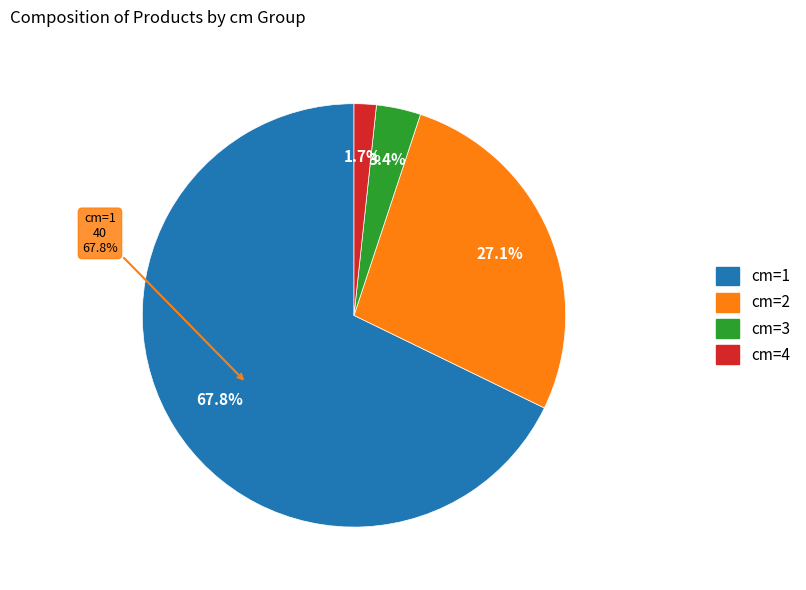

Does 4 account for over 50% of the chart?

No